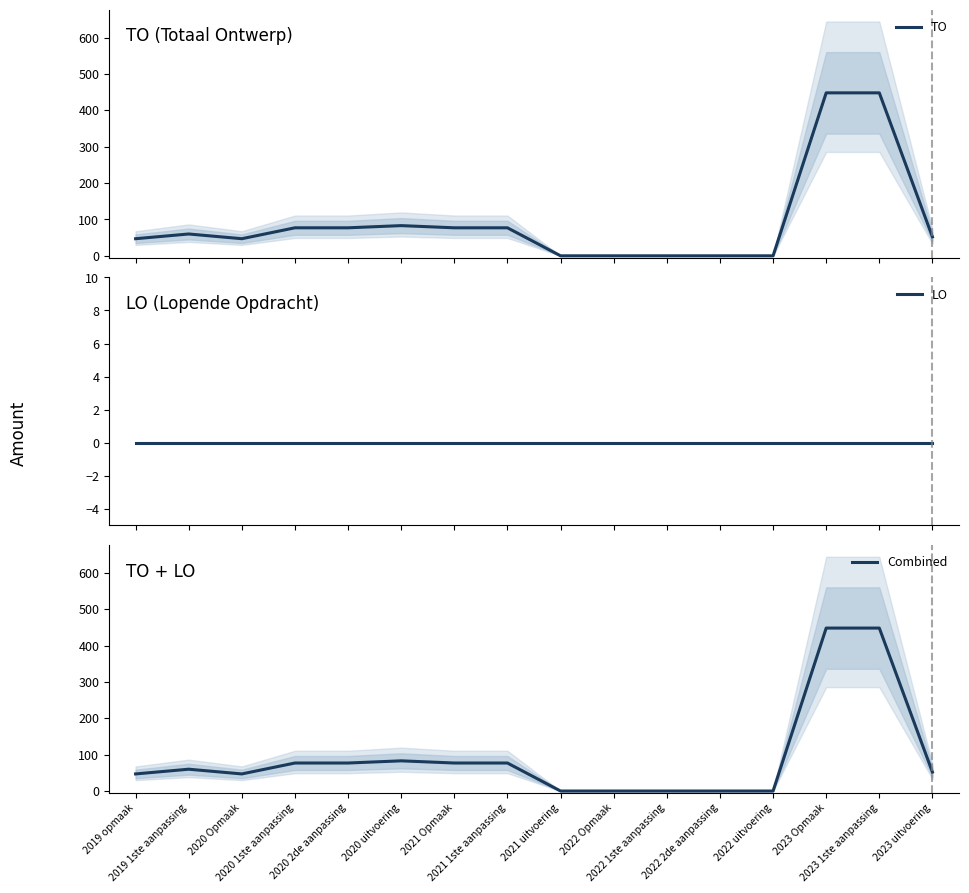

At which category is the sum across all series the highest?

2023 Opmaak